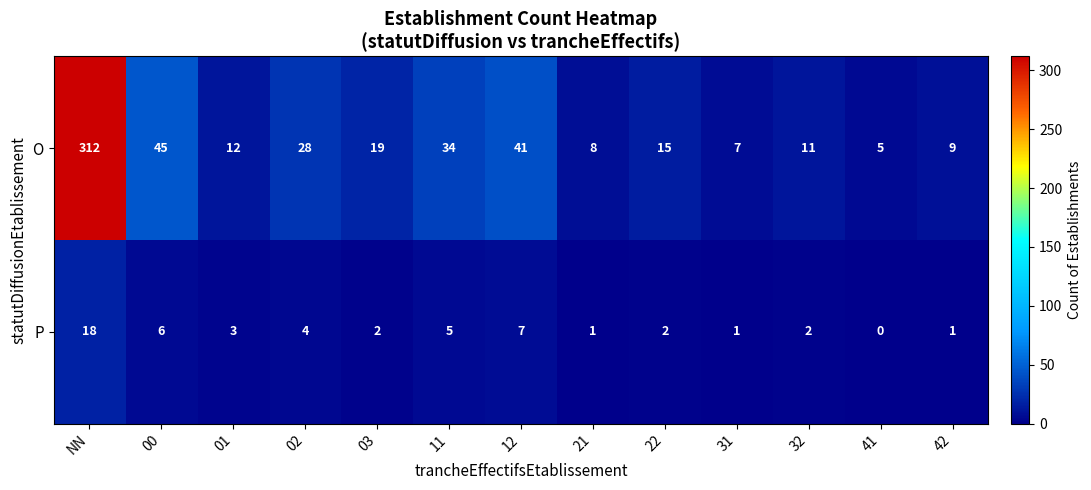

At which label does O first exceed 15?

NN